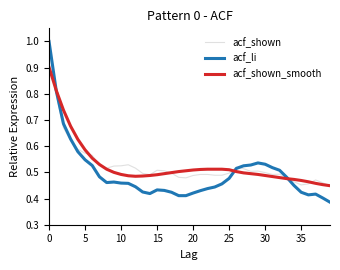

Which series has the widest spread of values?

acf_li